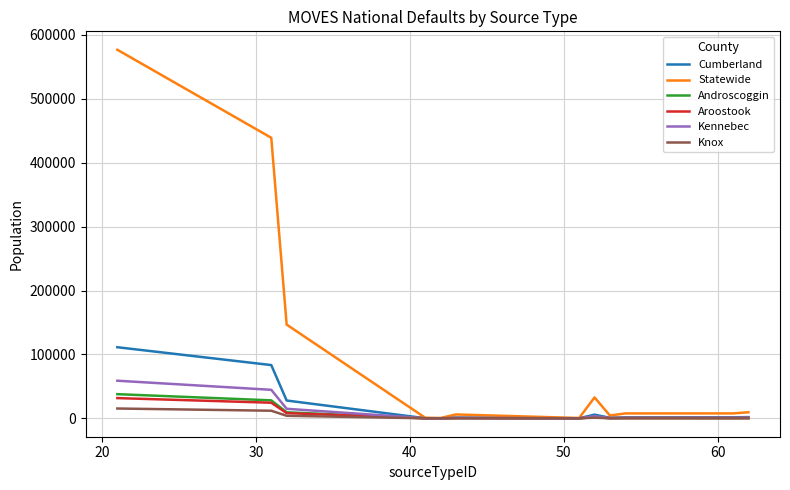

Which series has the largest total across all categories?

Statewide